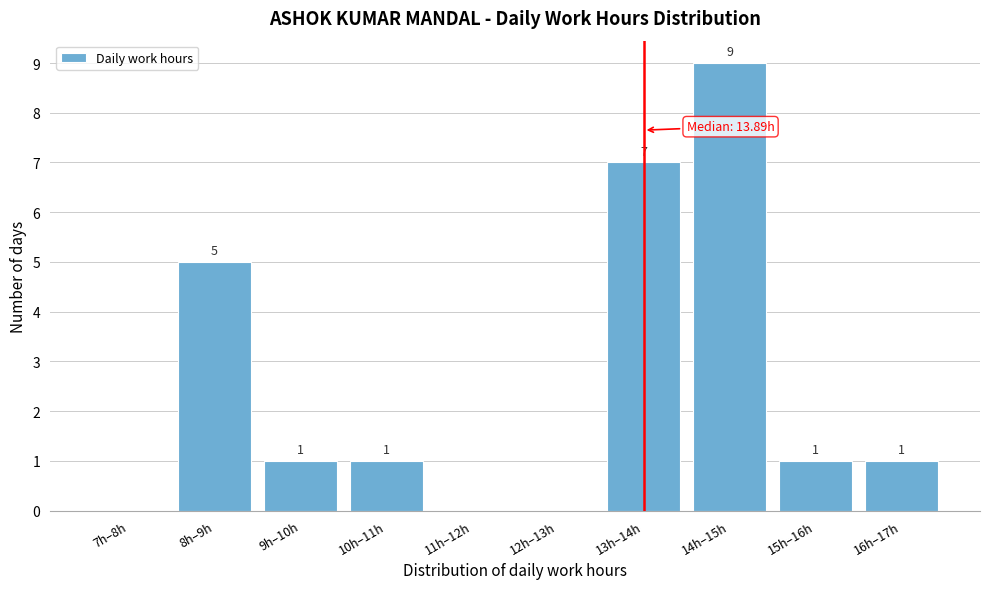

Reading right to left, list all the values displayed in this chart.

16h–17h=1	15h–16h=1	14h–15h=9	13h–14h=7	12h–13h=0	11h–12h=0	10h–11h=1	9h–10h=1	8h–9h=5	7h–8h=0